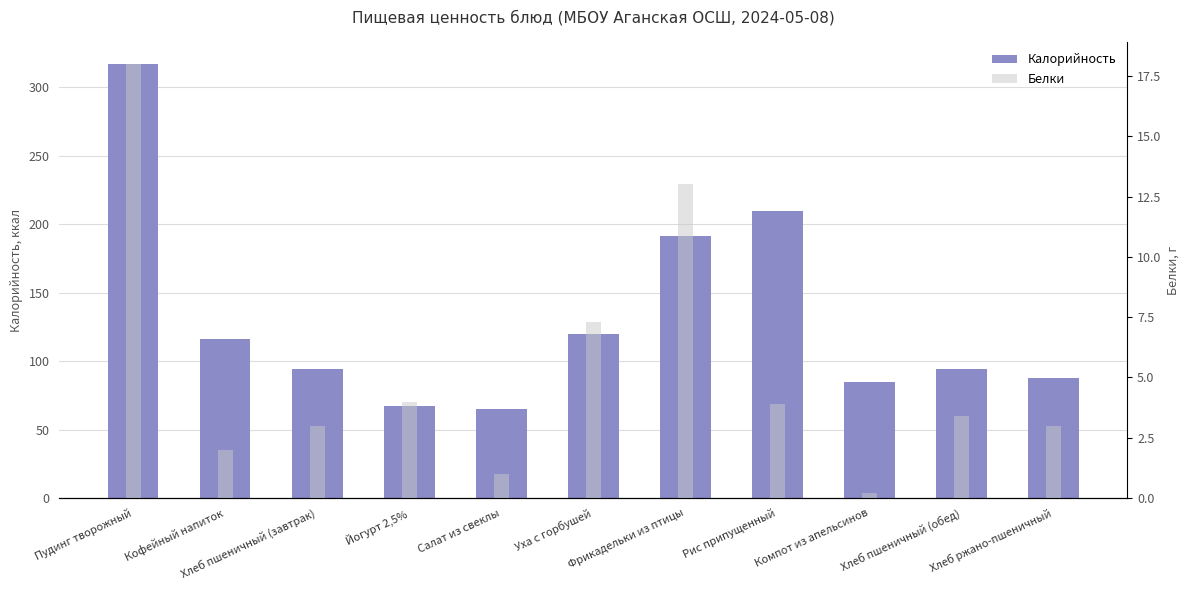

At which label is Белки closest to 9?

Уха с горбушей